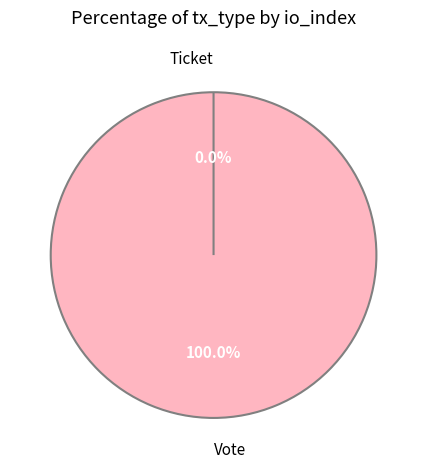

To the nearest percent, what percentage of the pie is Vote?

100%